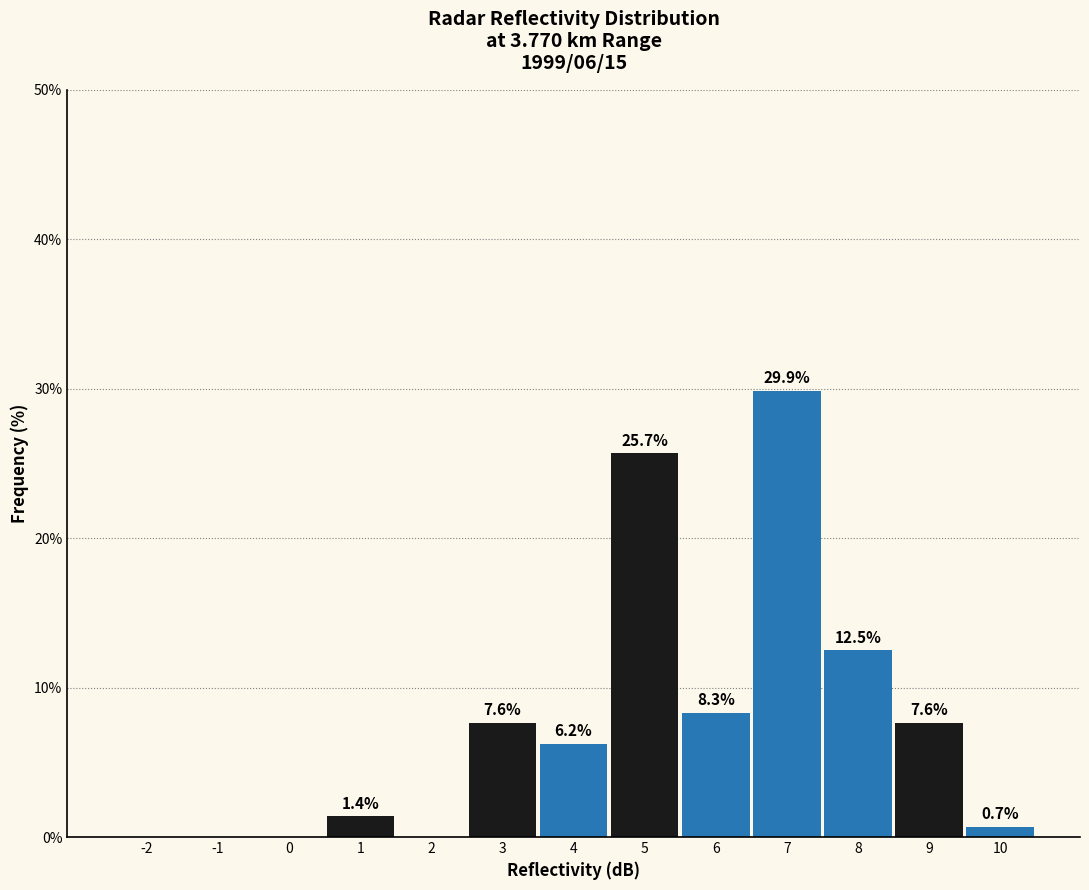

The chart shows a value of 10.5 at 4. True or false?

False